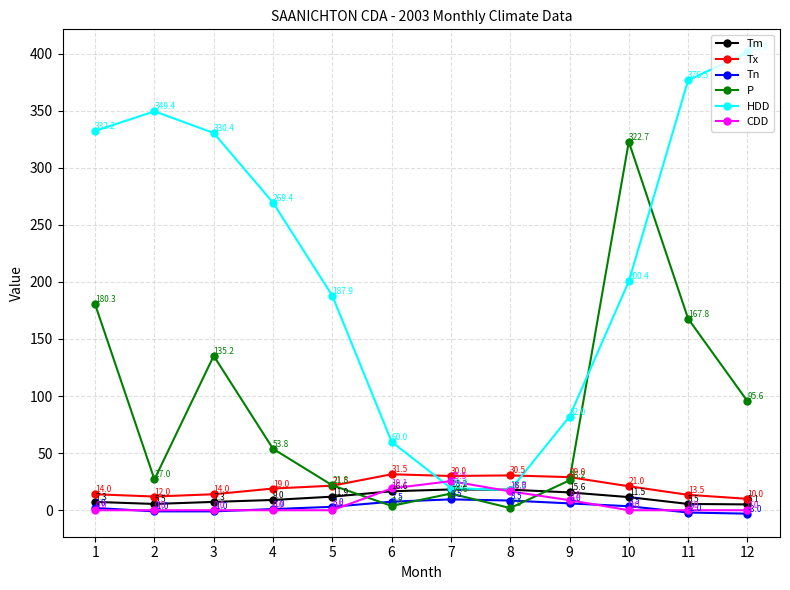

Rank the series by their maximum value, from lowest to highest.

Tn, Tm, CDD, Tx, P, HDD